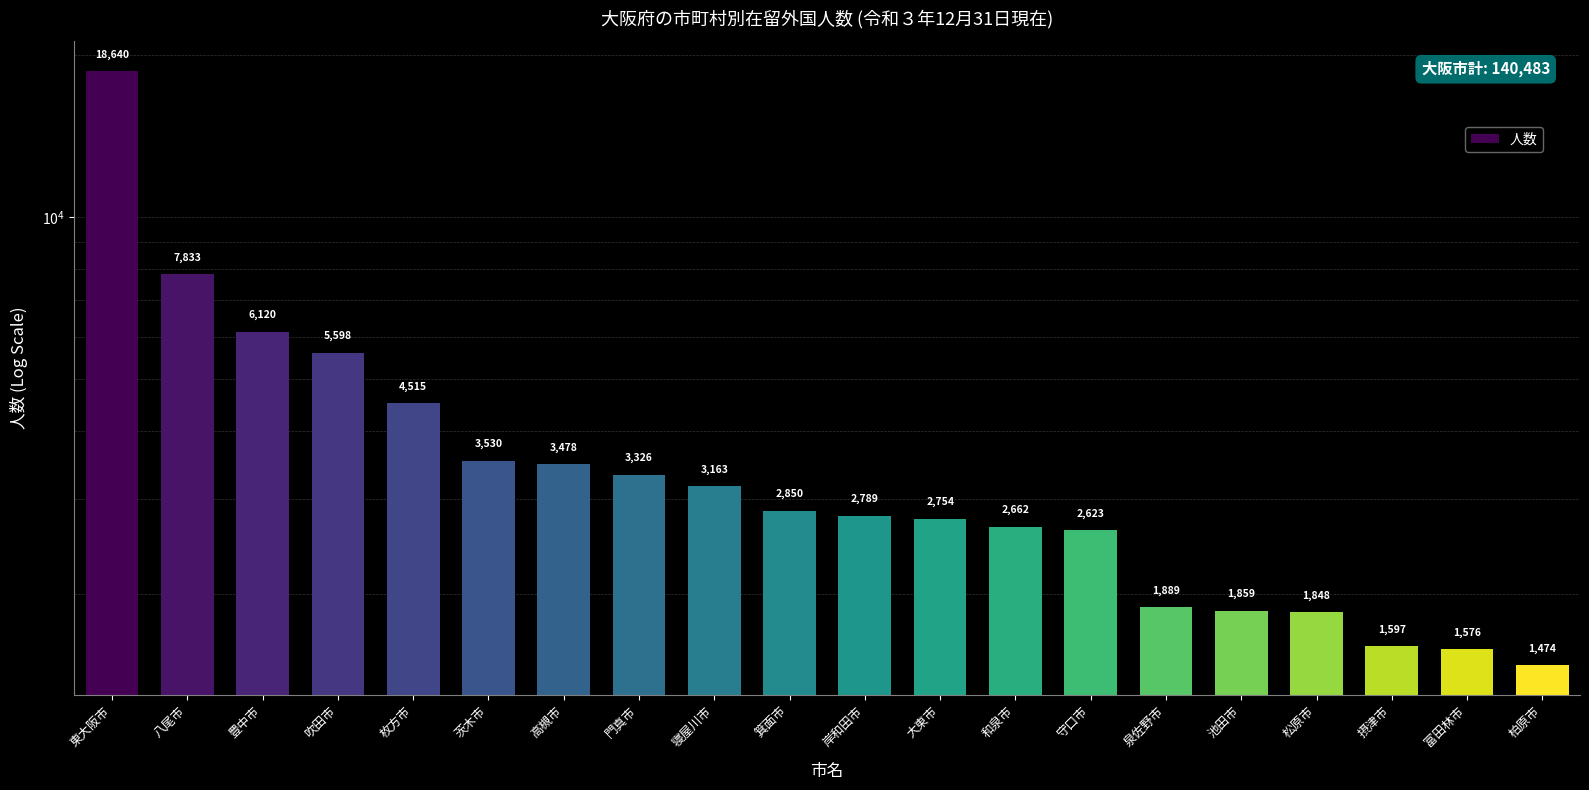

What position from the right is 摂津市?

3